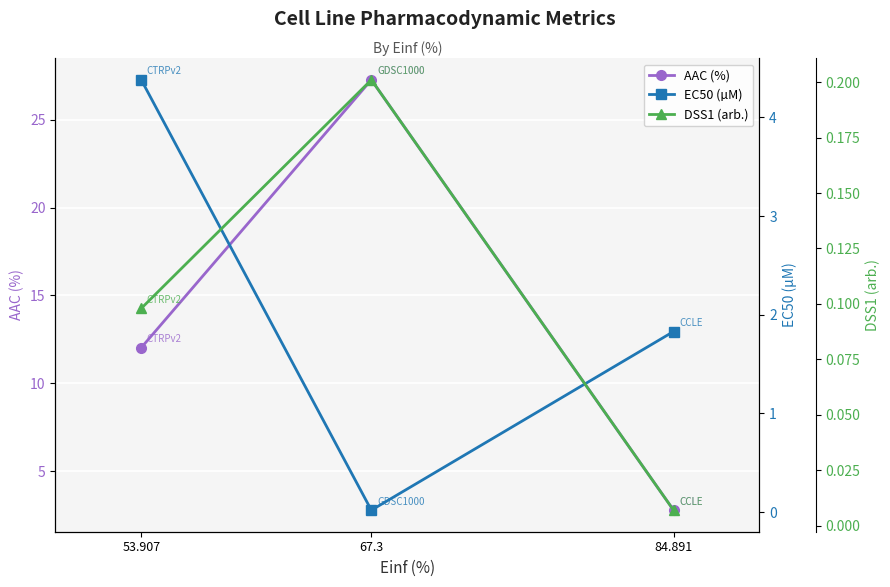

Is this an area chart (filled region under the line)?

No